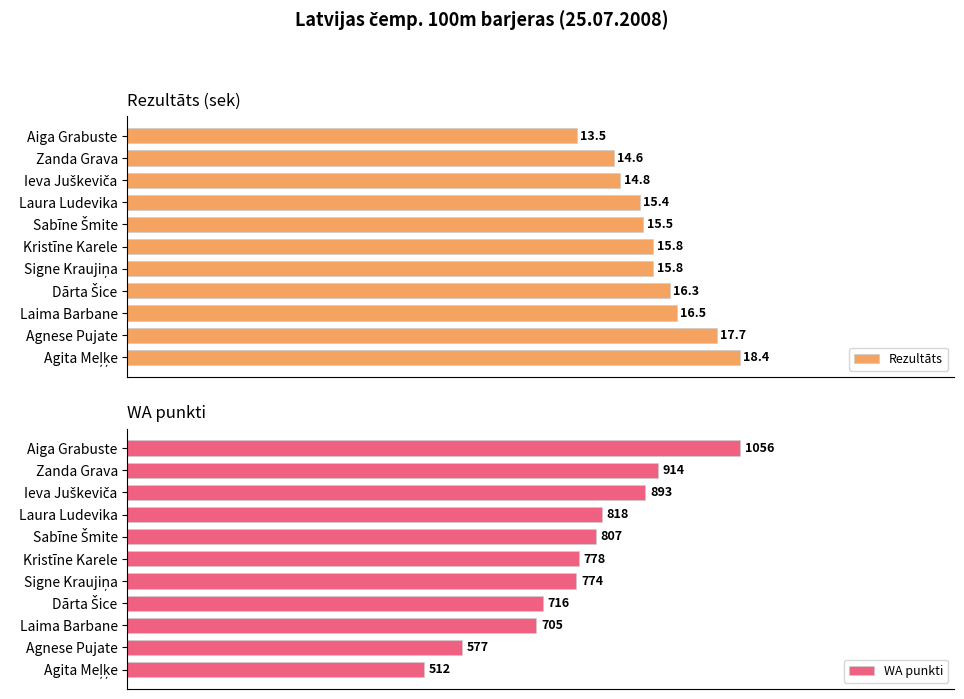

How many bars are there in each group?

2